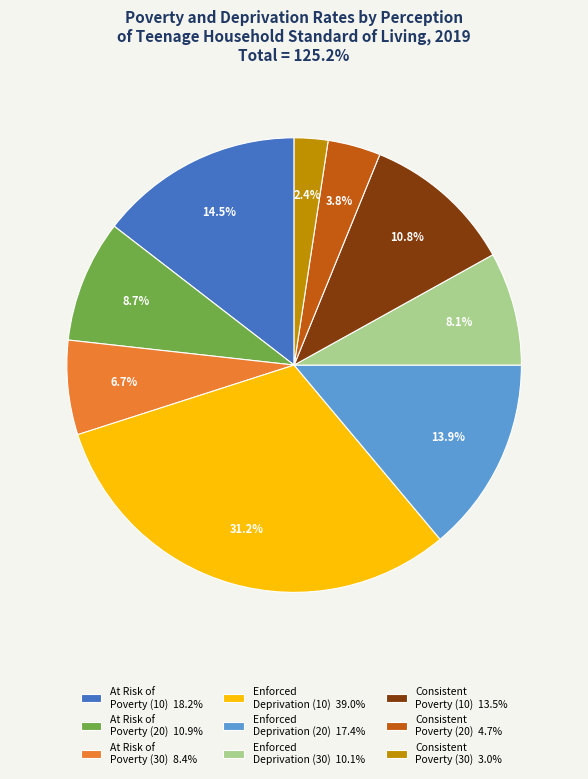

What is the smallest slice in the pie chart?

Consistent Poverty (30) 3.0%